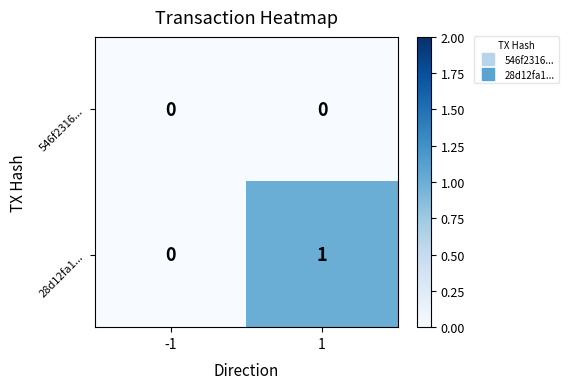

Which series has the widest spread of values?

28d12fa1...